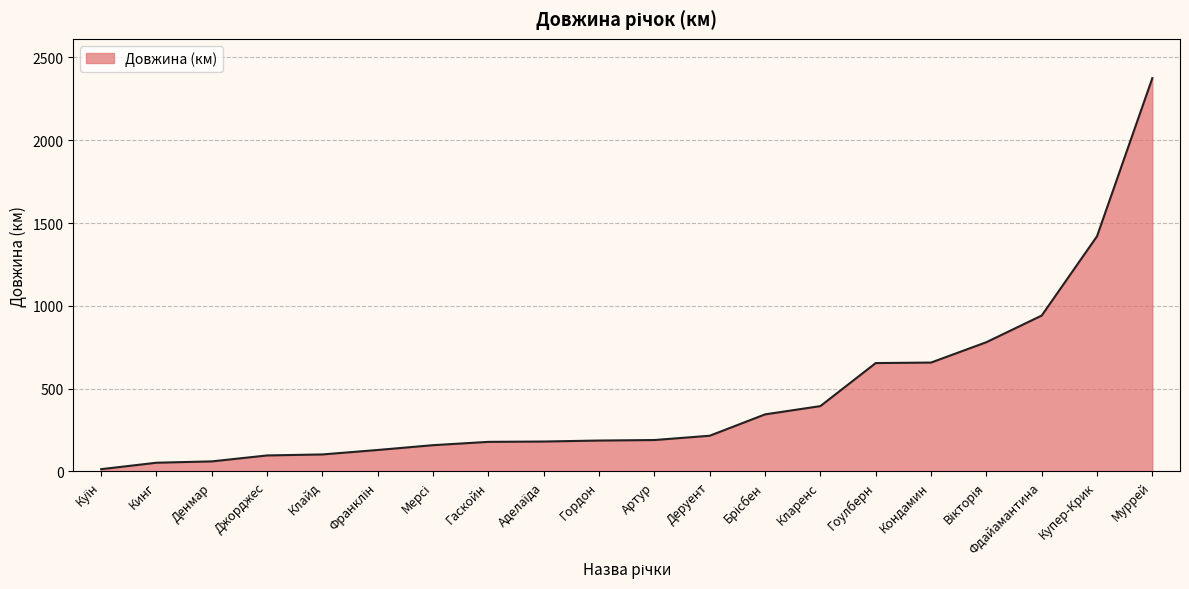

Which category has the highest value across all series?

Муррей